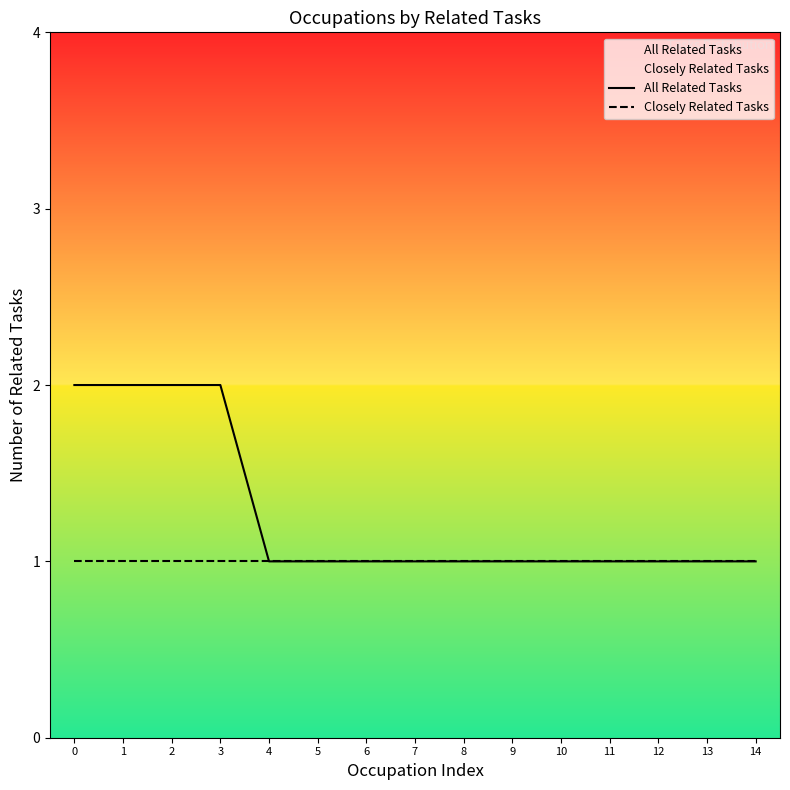

At which label does All Related Tasks reach its minimum?

4